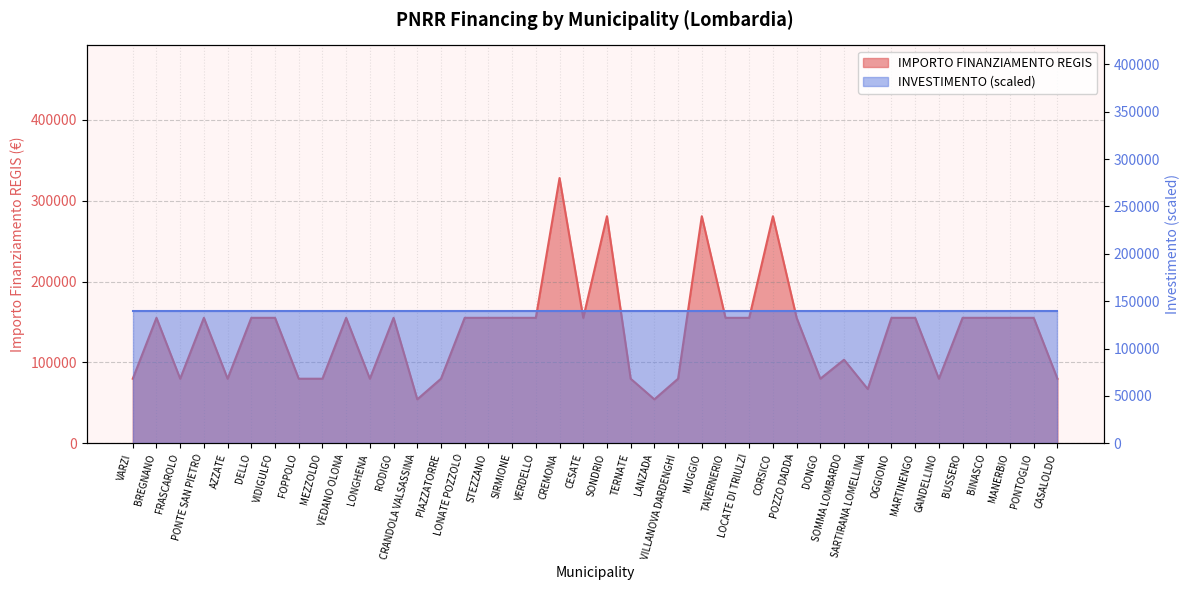

List the labels in order of value, smallest first.

CRANDOLA VALSASSINA, LANZADA, SARTIRANA LOMELLINA, VARZI, FRASCAROLO, AZZATE, FOPPOLO, MEZZOLDO, LONGHENA, PIAZZATORRE, TERNATE, VILLANOVA DARDENGHI, DONGO, GANDELLINO, CASALOLDO, SOMMA LOMBARDO, BREGNANO, PONTE SAN PIETRO, DELLO, VIDIGULFO, VEDANO OLONA, RODIGO, LONATE POZZOLO, STEZZANO, SIRMIONE, VERDELLO, CESATE, TAVERNERIO, LOCATE DI TRIULZI, POZZO DADDA, OGGIONO, MARTINENGO, BUSSERO, BINASCO, MANERBIO, PONTOGLIO, SONDRIO, MUGGIO, CORSICO, CREMONA